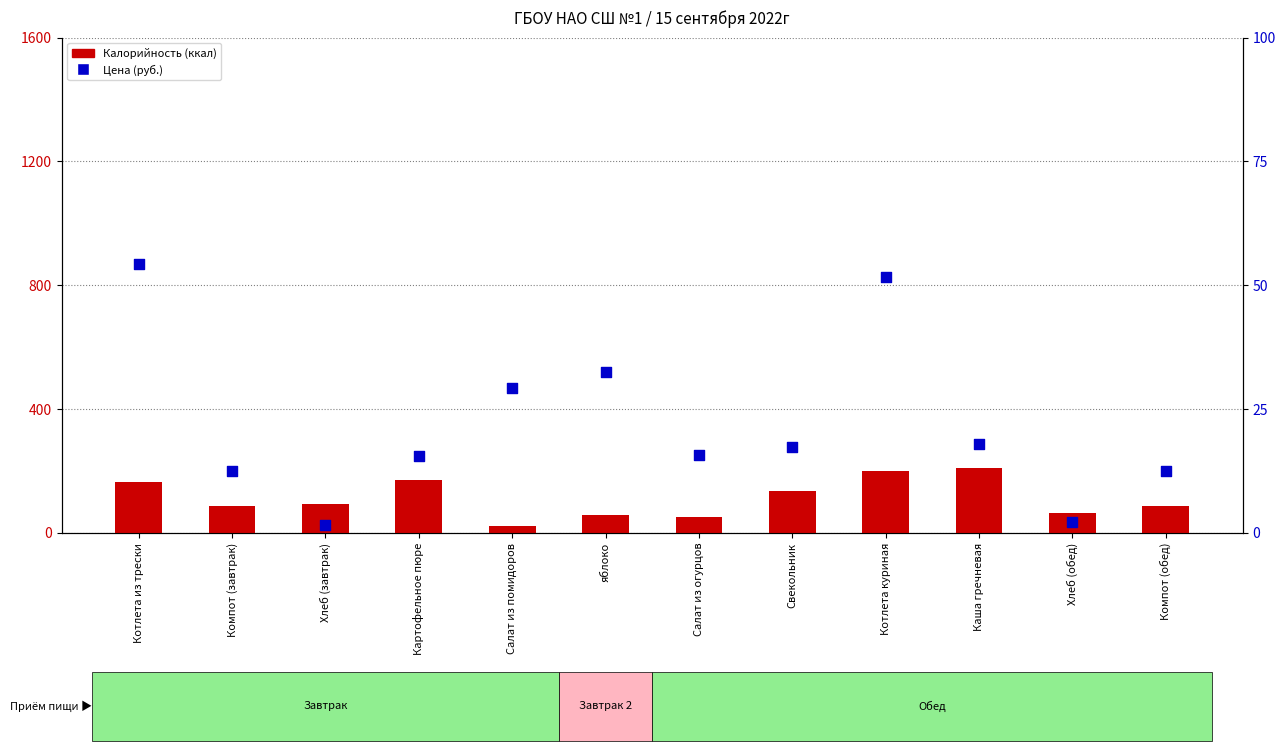

Is the value of Калорийность (ккал) at Картофельное пюре greater than the value of Цена (руб.) at Салат из огурцов?

Yes